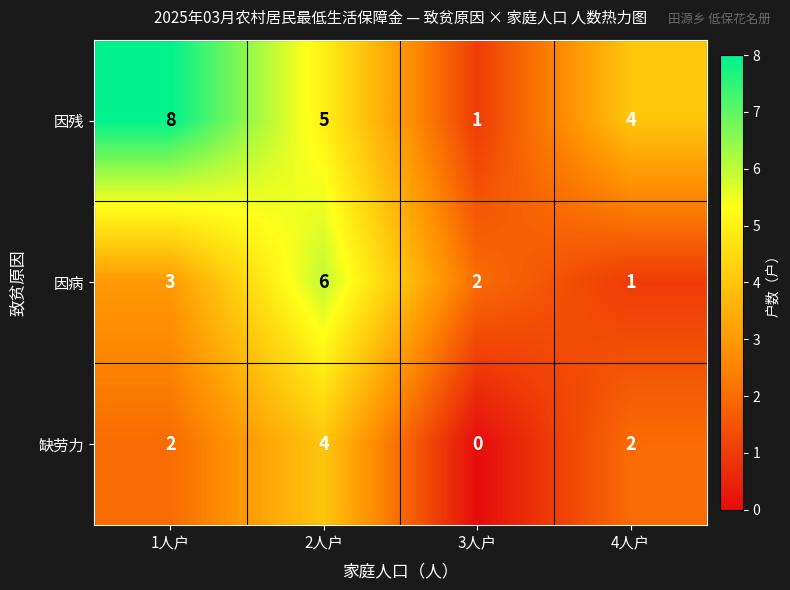

The 因残 series shows 5 at 2人户. True or false?

True